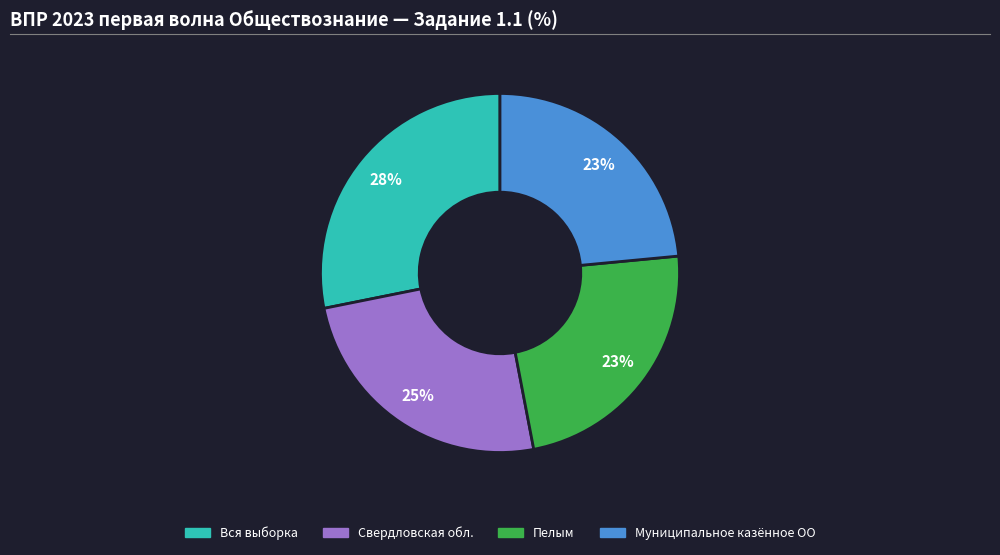

To the nearest percent, what percentage of the pie is Свердловская обл.?

25%